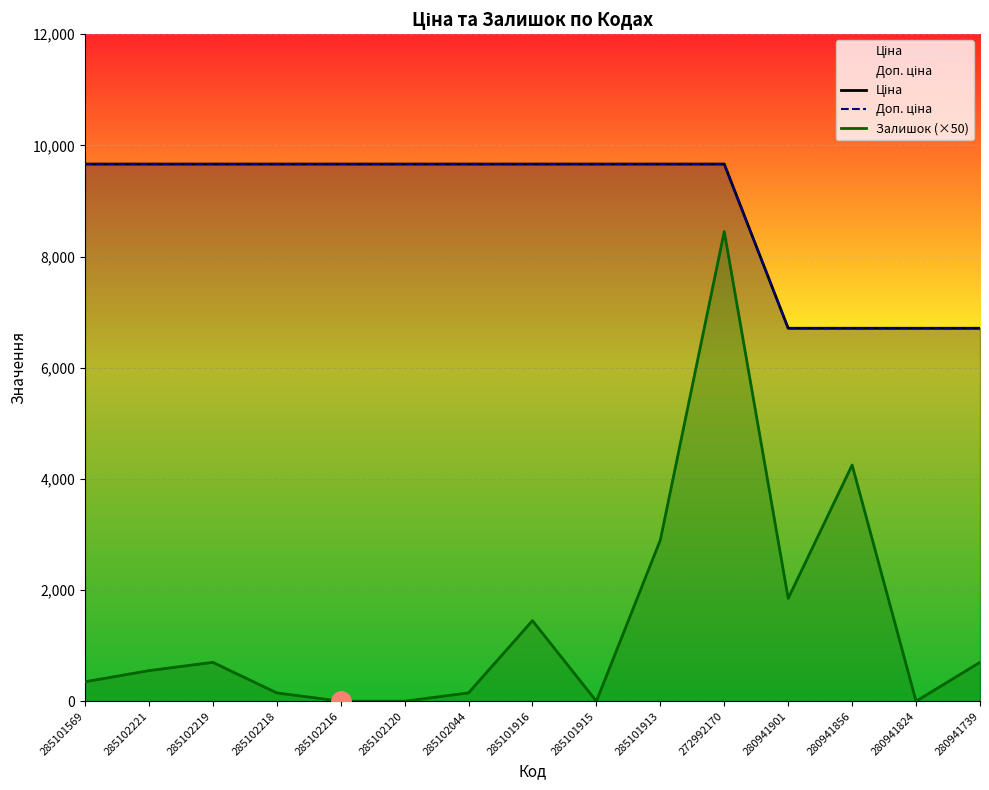

Is the value of Доп. ціна at 280941739 greater than the value of Ціна at 285101915?

No